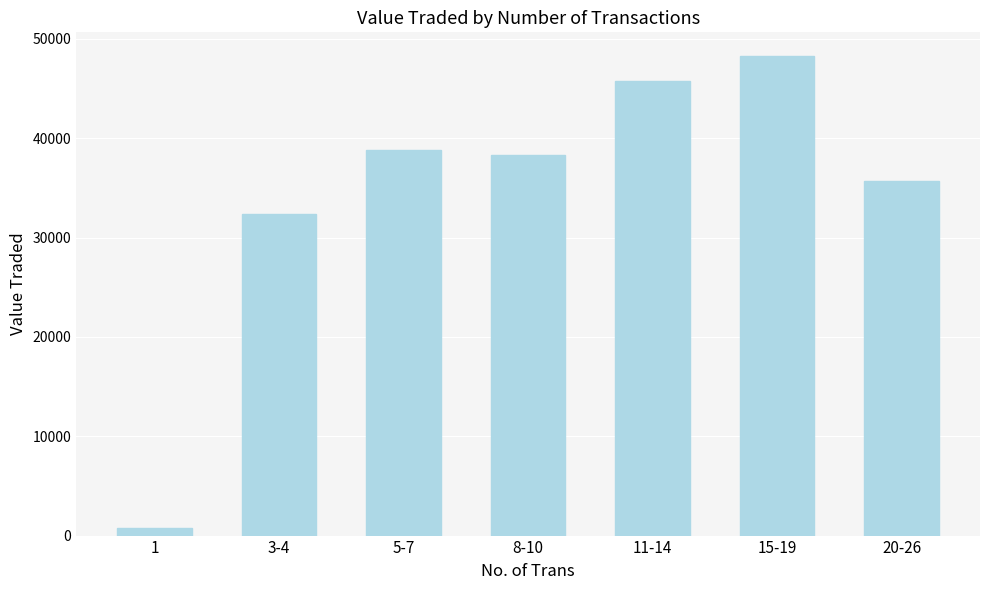

Are the bars grouped side by side (vs. stacked)?

No